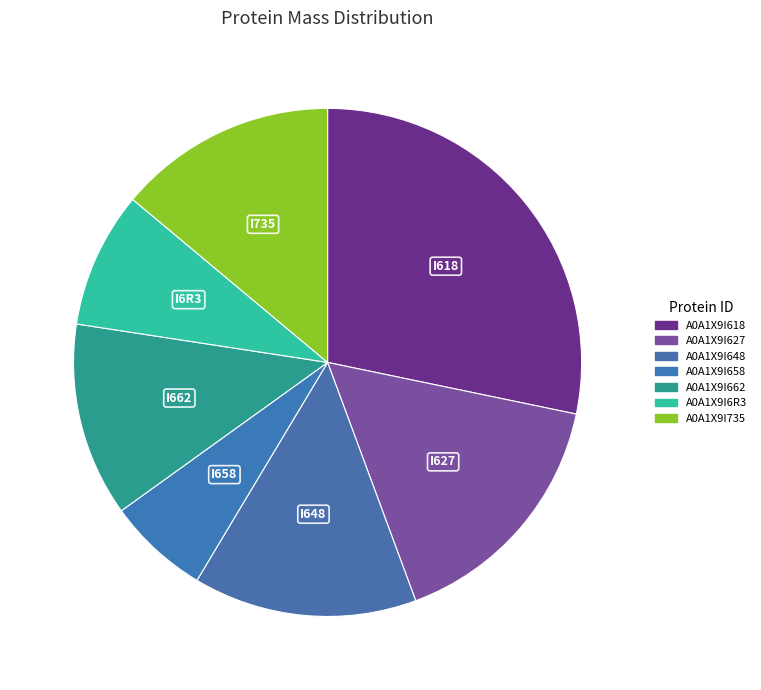

Is the sum of A0A1X9I658 and A0A1X9I618 greater than half?

No